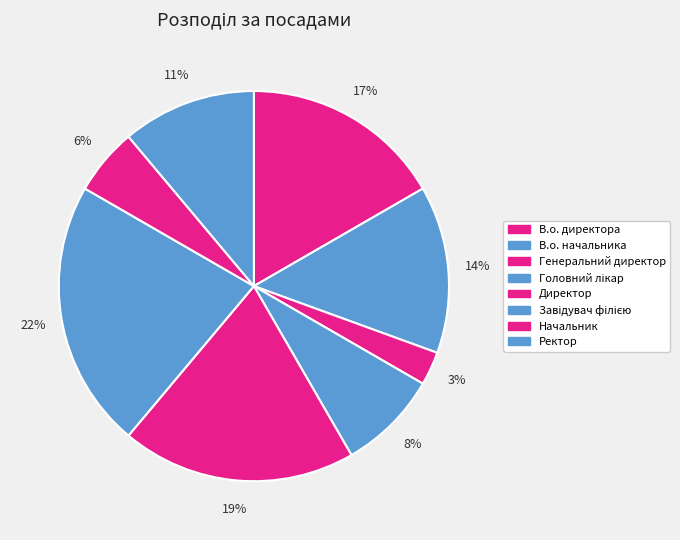

What percentage is the В.о. директора slice, to the nearest percent?

17%